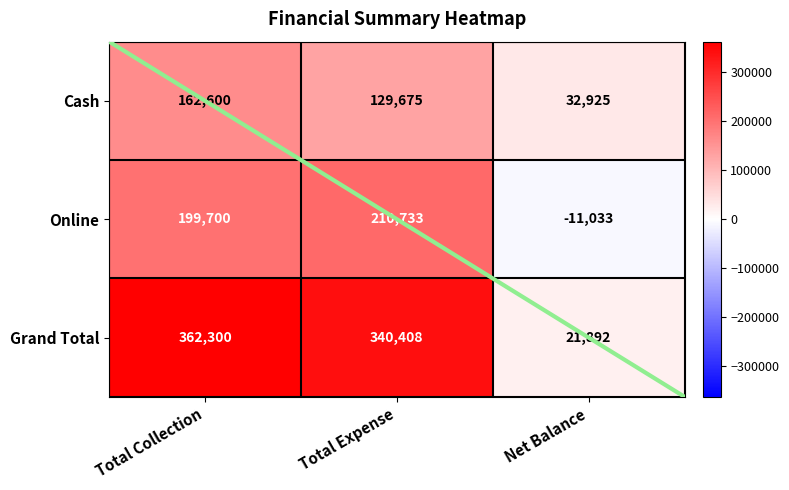

At Total Expense, list the series in order from largest to smallest.

Grand Total, Online, Cash